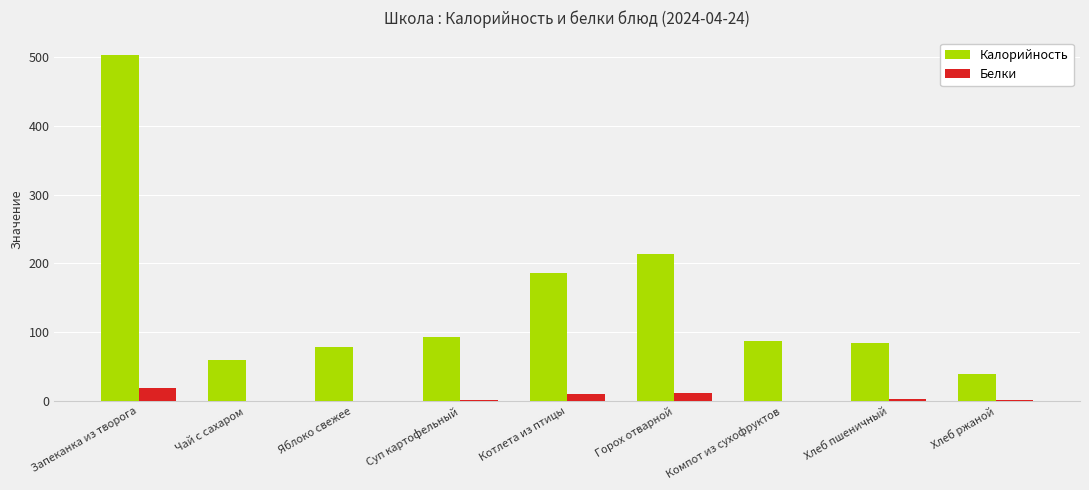

Is it true that Калорийность equals 33.0 at Суп картофельный?

False